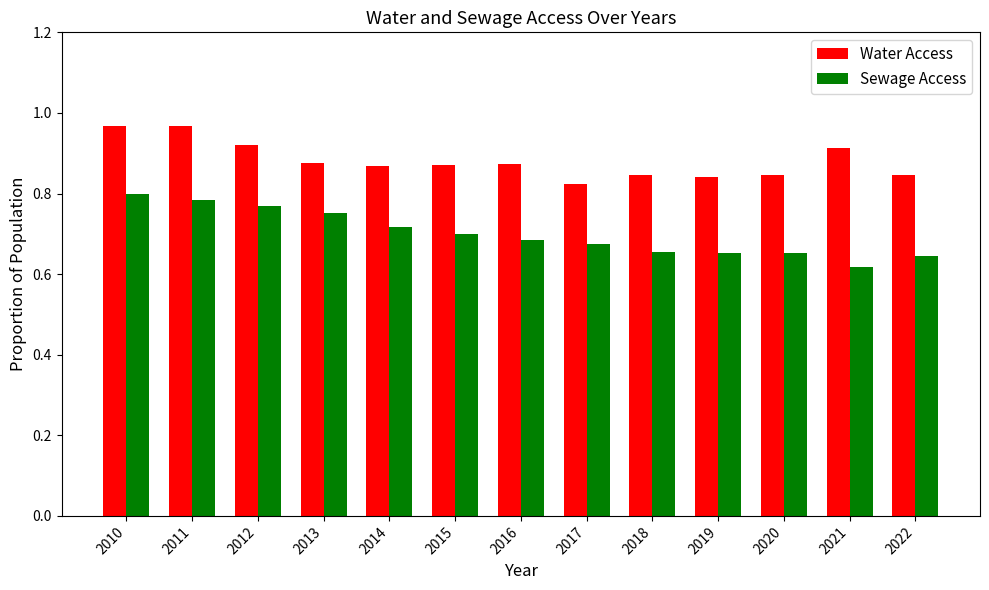

Count the Water Access values in the range 0 to 1.

13